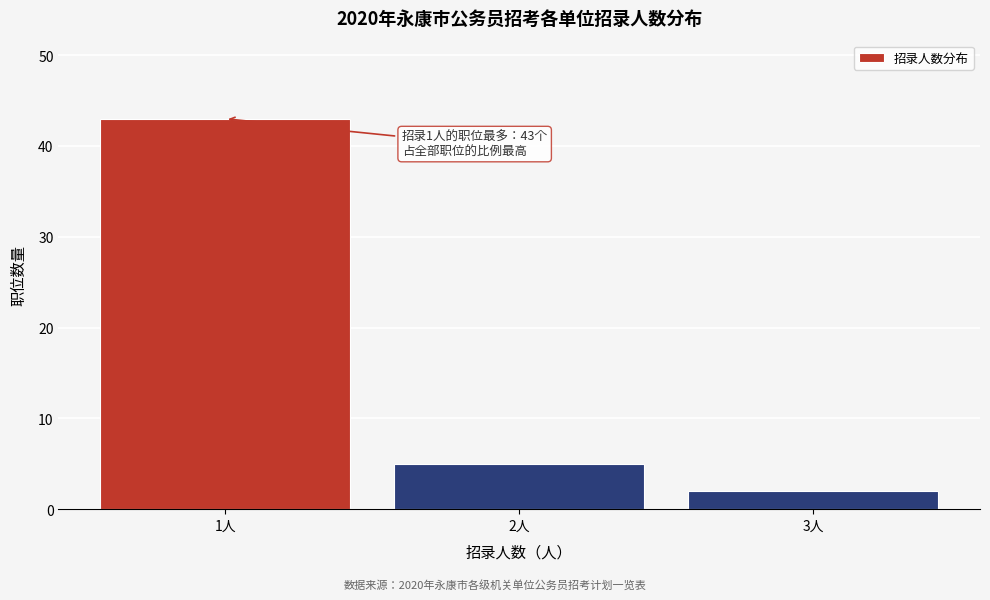

Reading right to left, transcribe all the data shown in this chart.

3人=2	2人=5	1人=43